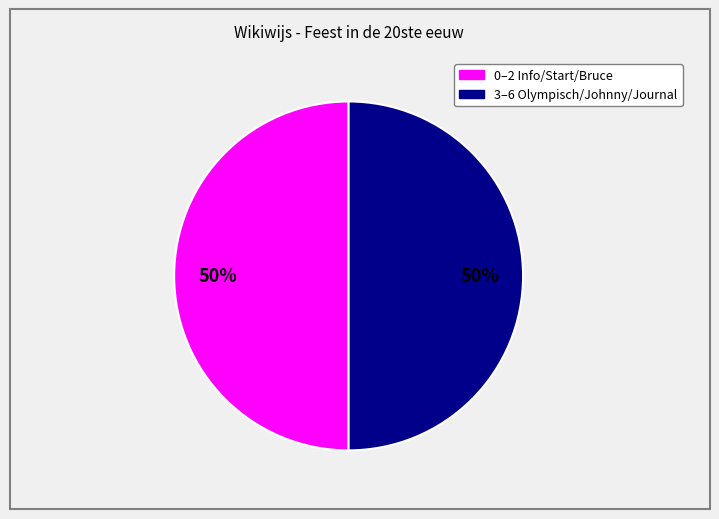

To the nearest percent, what is the average slice percentage?

50%